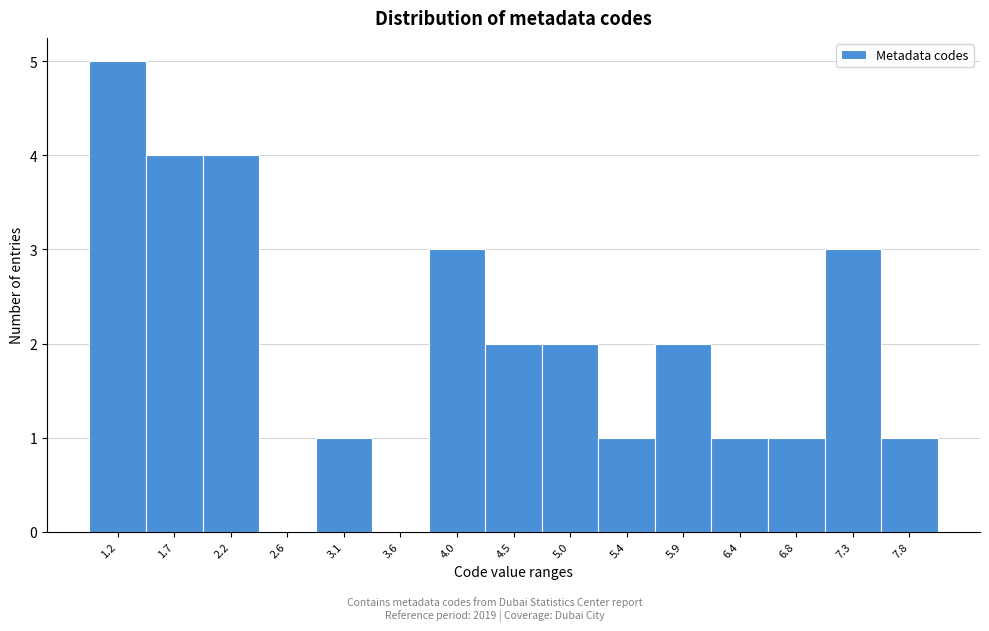

Reading left to right, transcribe this chart: for each bar, give the range it covers on the x-axis and its height. Neither the bar edges nor the heights are printed on the chart, so give them approximately, as read against the axes.

1.00 to 1.45: 5
1.45 to 1.95: 4
1.95 to 2.40: 4
2.40 to 2.85: 0
2.85 to 3.35: 1
3.35 to 3.80: 0
3.80 to 4.25: 3
4.25 to 4.75: 2
4.75 to 5.20: 2
5.20 to 5.65: 1
5.65 to 6.15: 2
6.15 to 6.60: 1
6.60 to 7.05: 1
7.05 to 7.55: 3
7.55 to 8.00: 1